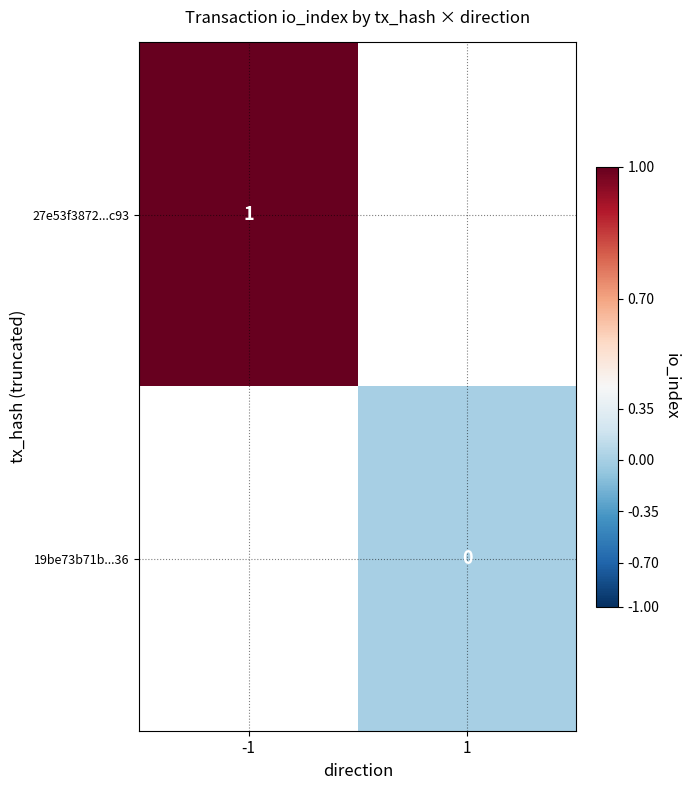

The 27e53f3872...c93 series shows 1 at -1. True or false?

True